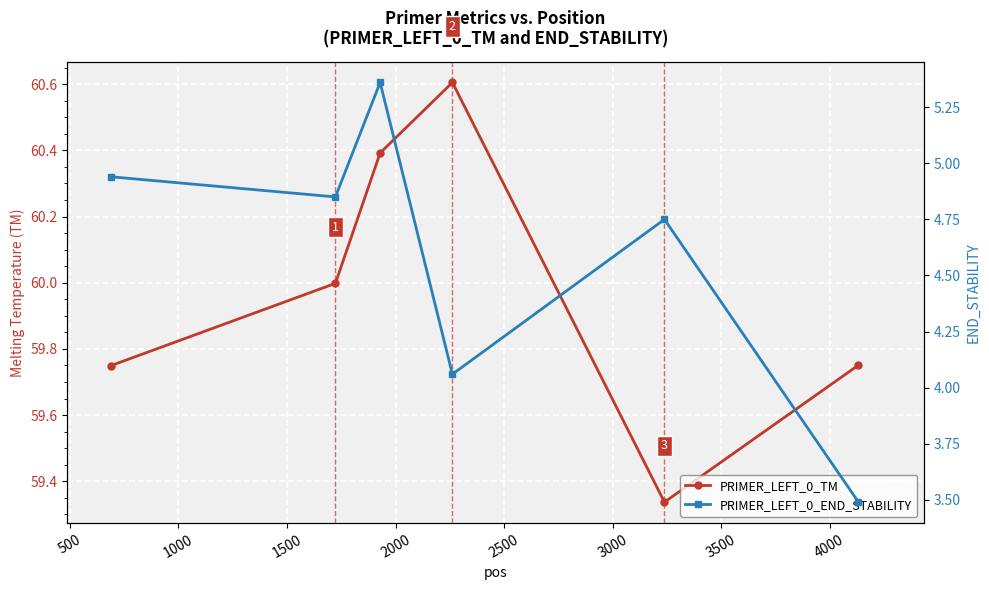

In PRIMER_LEFT_0_TM, how many points are higher than both neighbors (excluding endpoints)?

1